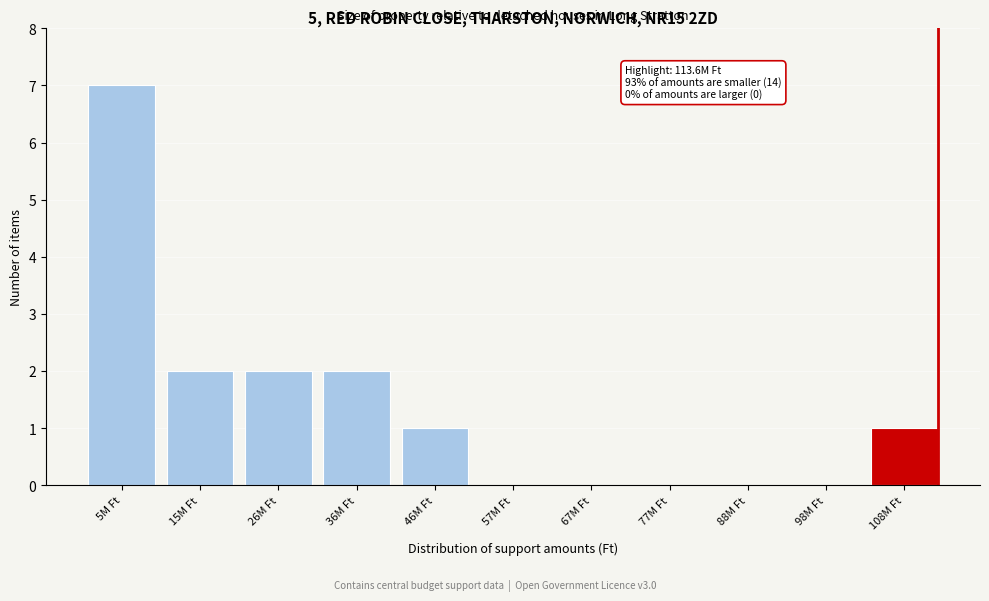

Reading left to right, extract all data points from this chart.

5M Ft=7	15M Ft=2	26M Ft=2	36M Ft=2	46M Ft=1	57M Ft=0	67M Ft=0	77M Ft=0	88M Ft=0	98M Ft=0	108M Ft=1